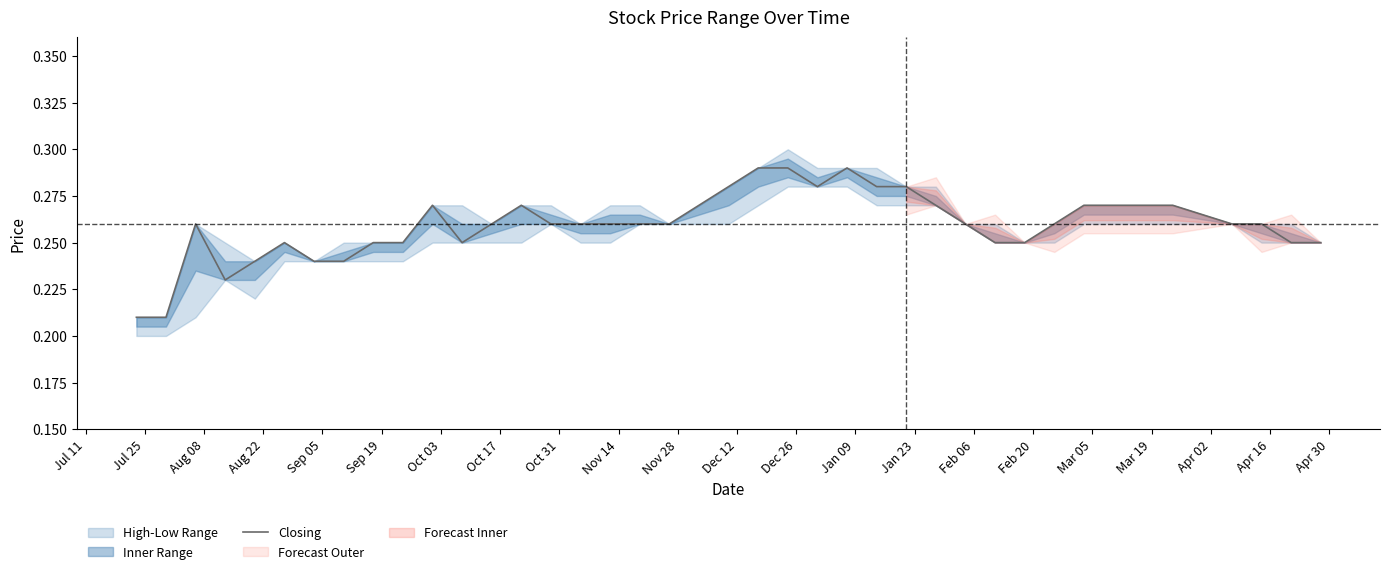

What is the smallest value displayed?

0.2